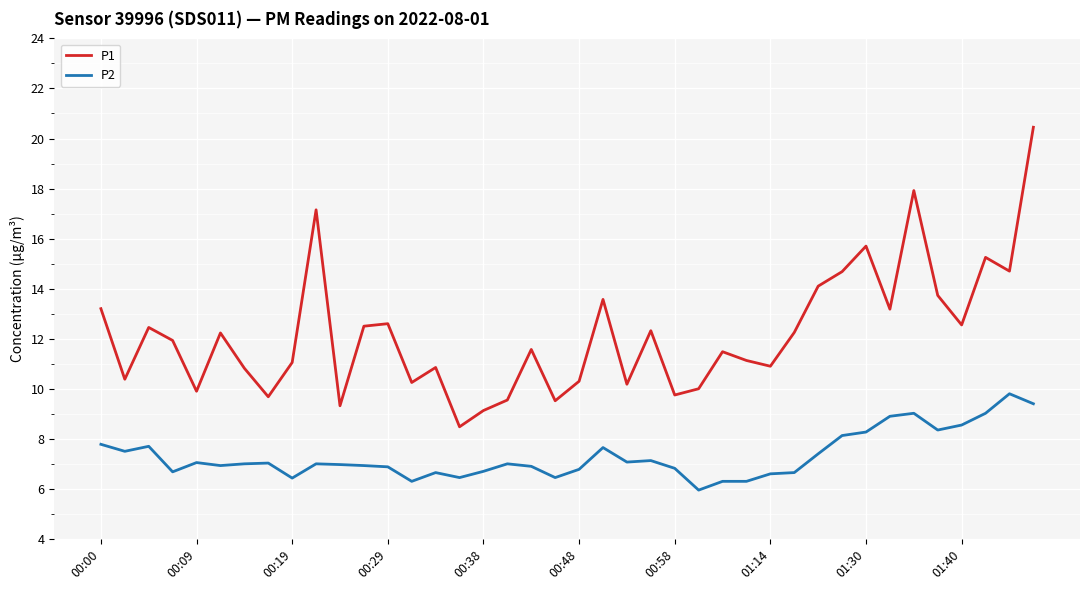

Which series has the largest total across all categories?

P1